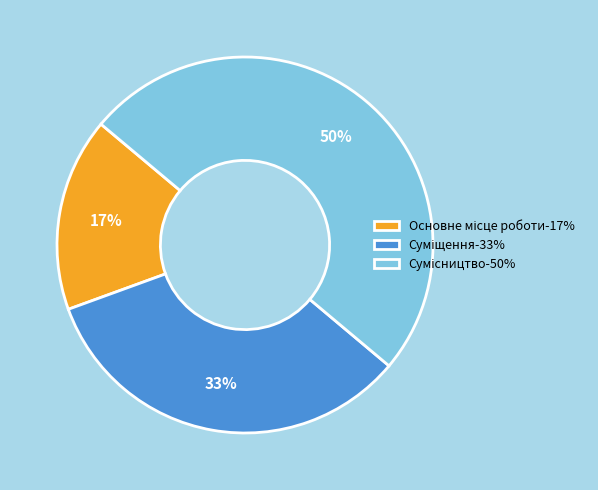

To the nearest percent, what is the average slice percentage?

33%